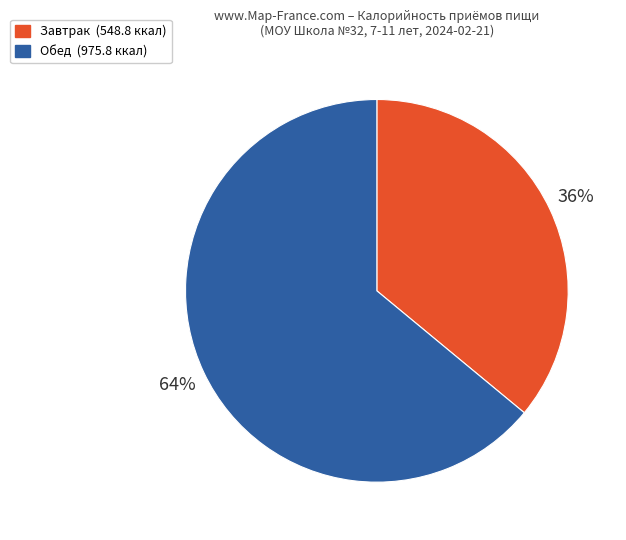

To the nearest percent, what is the difference between the largest and smallest slice percentages?

28%